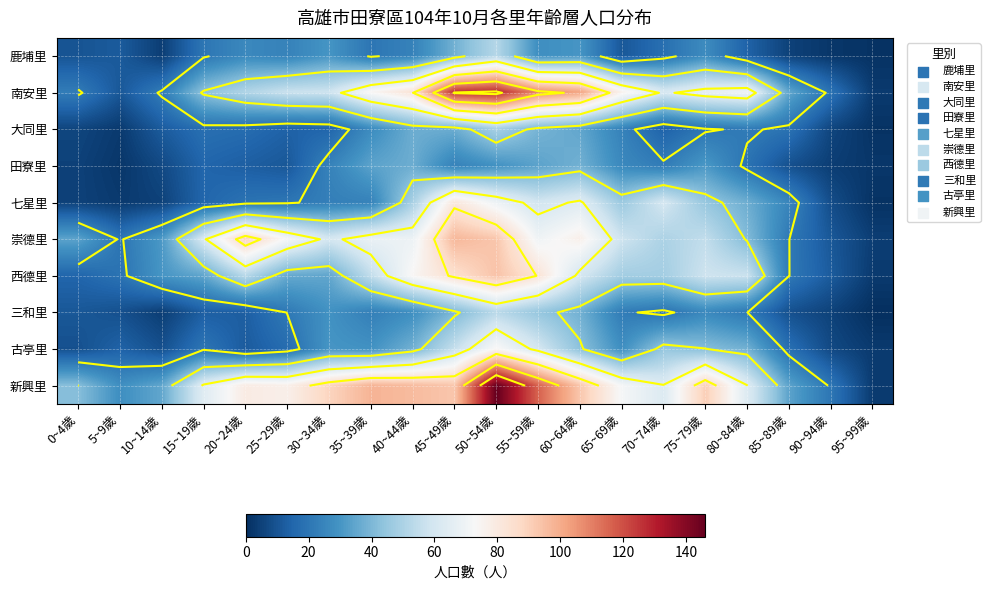

What is the total value across all series at 45~49歲?

677